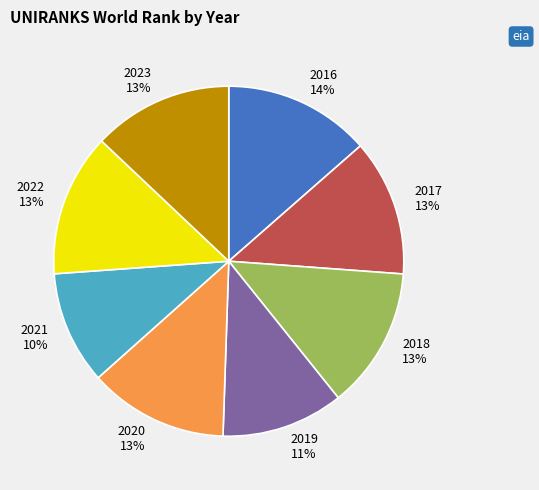

To the nearest percent, what percentage of the pie is 2016?

14%